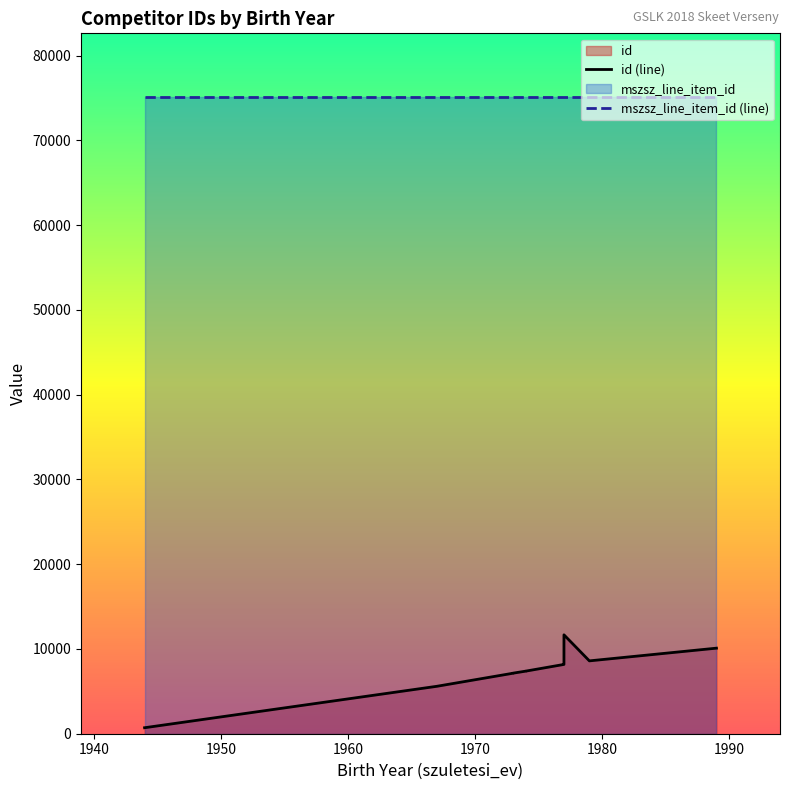

Count the number of data series in this chart.

2